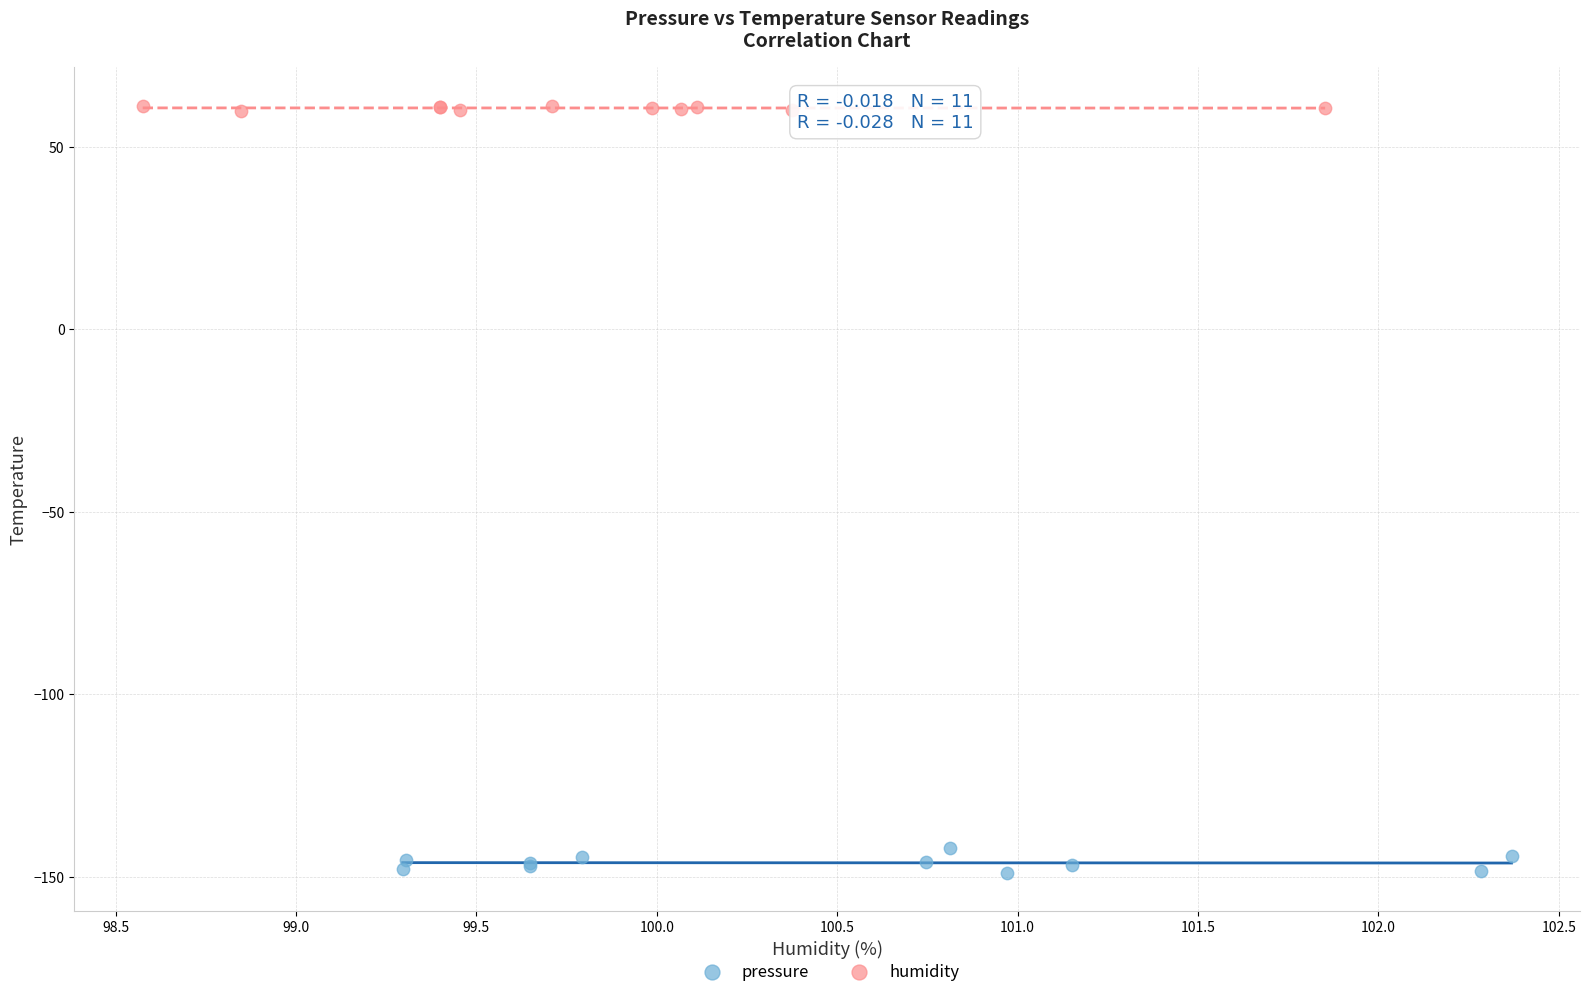

What are all the series names shown in the legend?

pressure, humidity